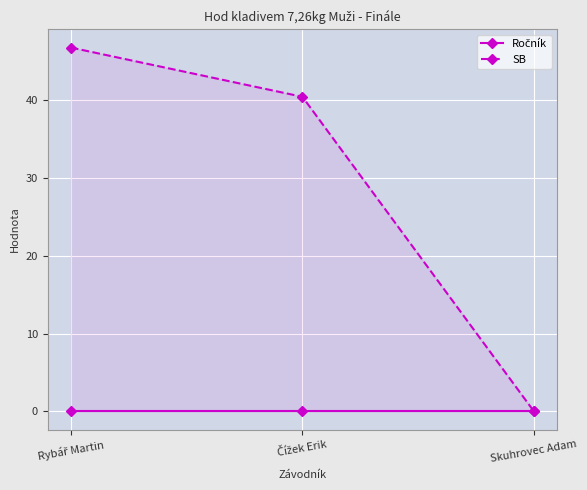

Which has a higher value, Čížek Erik or Skuhrovec Adam?

Čížek Erik